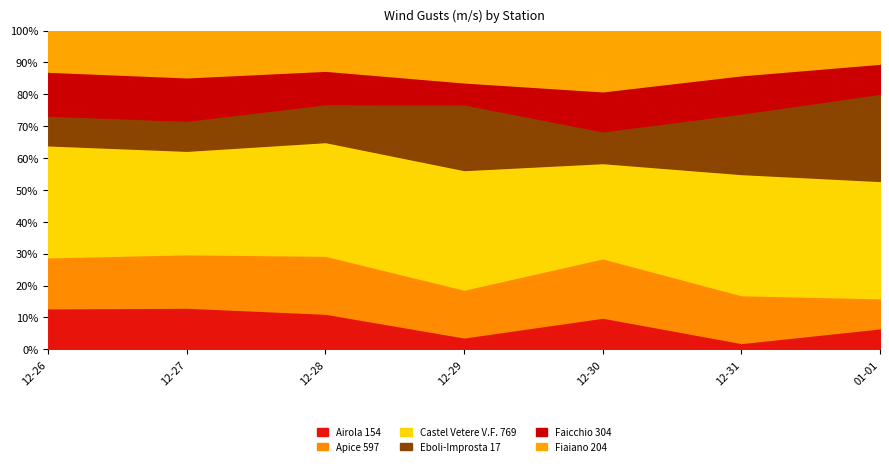

What is the total value across all series at 2022-12-26?

22.5